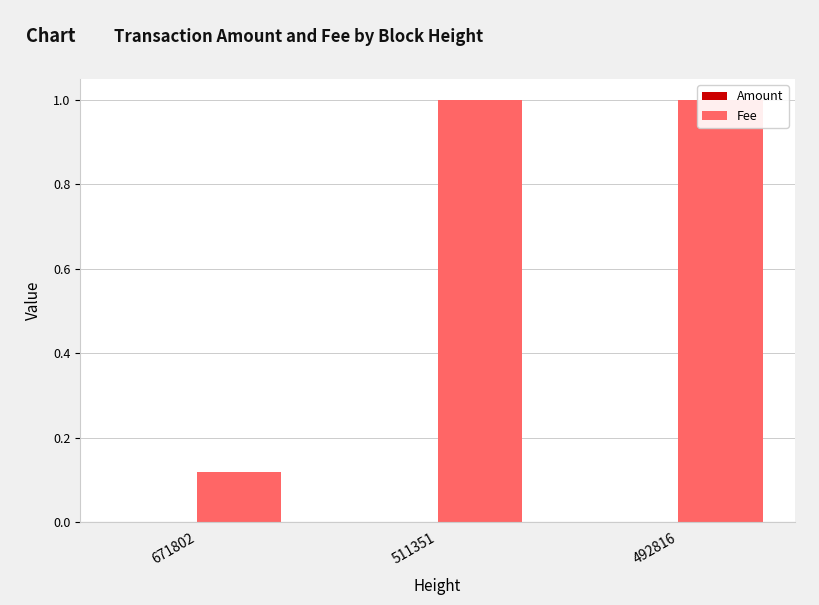

The value of Amount at 492816 is 0.0. True or false?

False